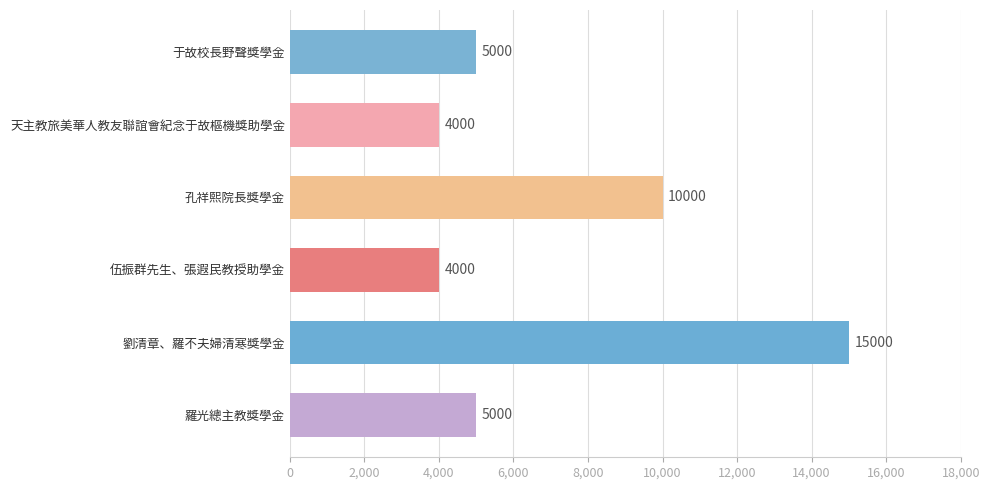

Reading top to bottom, extract all data points from this chart.

于故校長野聲獎學金=5000	天主教旅美華人教友聯誼會紀念于故樞機獎助學金=4000	孔祥熙院長獎學金=10000	伍振群先生、張遐民教授助學金=4000	劉清章、羅不夫婦清寒獎學金=15000	羅光總主教獎學金=5000